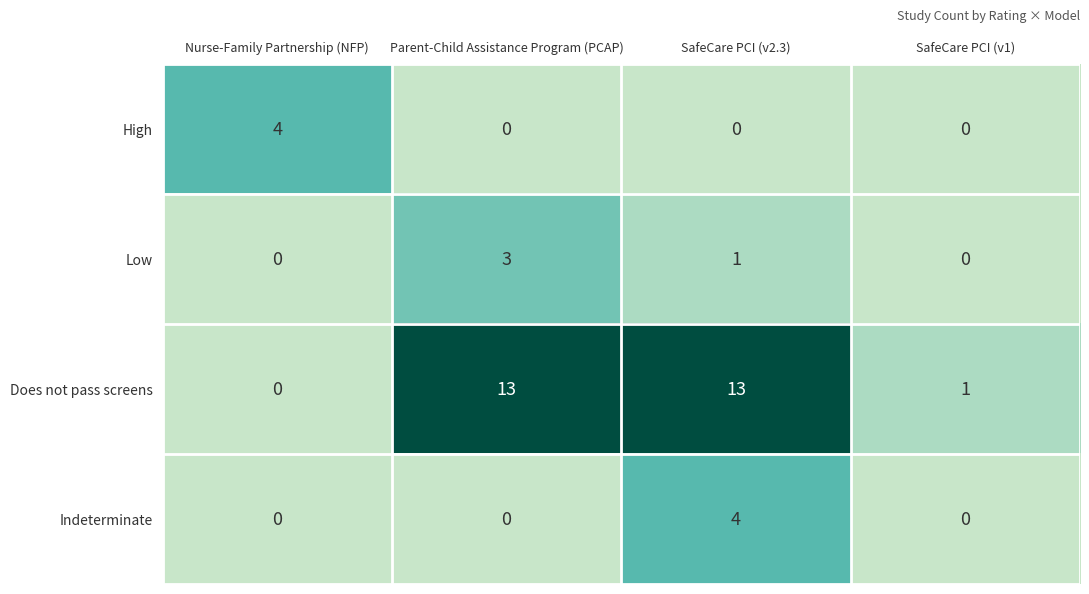

What is the greatest value displayed?

13